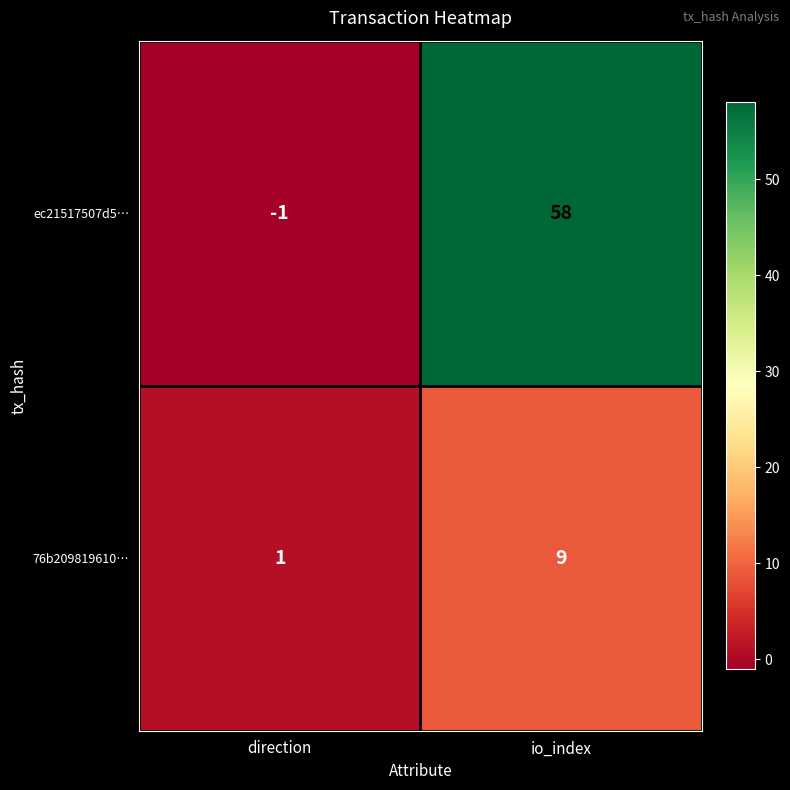

What is the difference between the 76b209819610… values at io_index and direction?

8